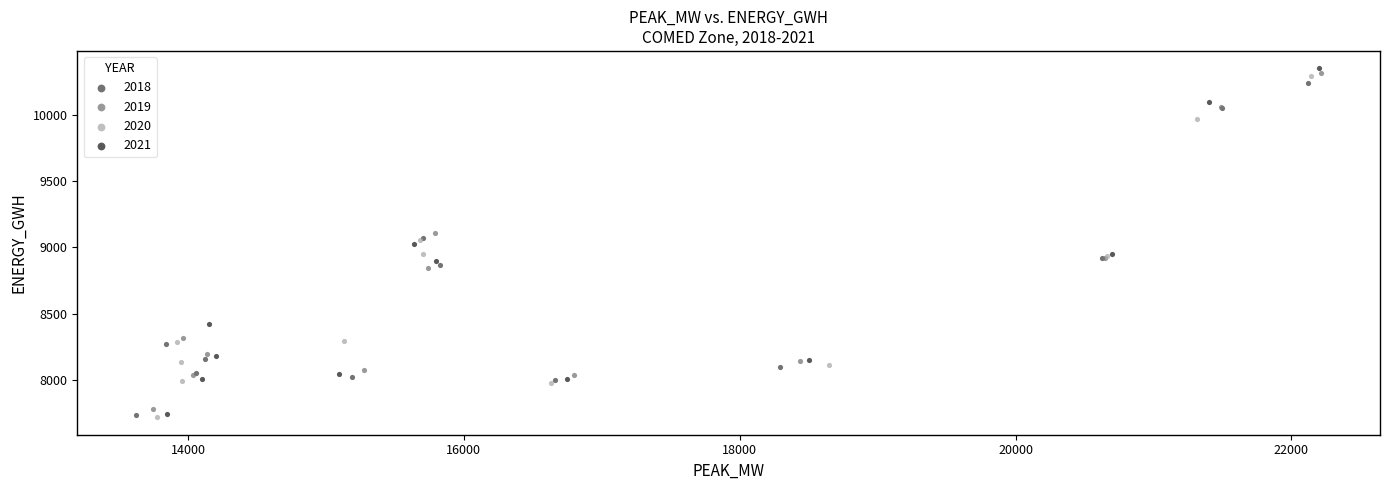

Which series reaches the maximum Y coordinate?

2021